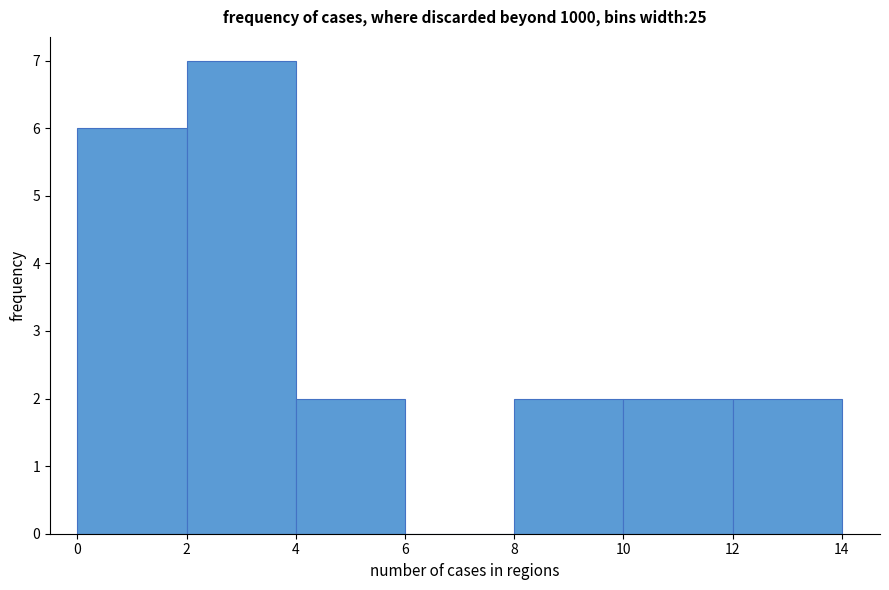

Reading left to right, transcribe this chart: for each bar, give the range it covers on the x-axis and its height. The values are not printed on the chart, so give them approximately, as read against the axis.

0 to 2: 6
2 to 4: 7
4 to 6: 2
6 to 8: 0
8 to 10: 2
10 to 12: 2
12 to 14: 2